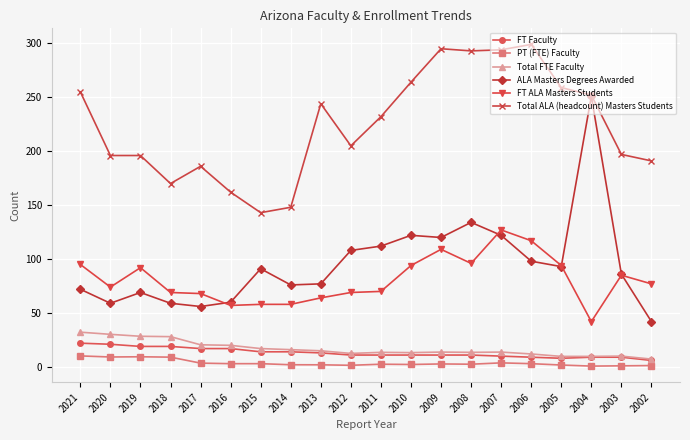

Is the value of ALA Masters Degrees Awarded at 2002 greater than the value of PT (FTE) Faculty at 2007?

Yes